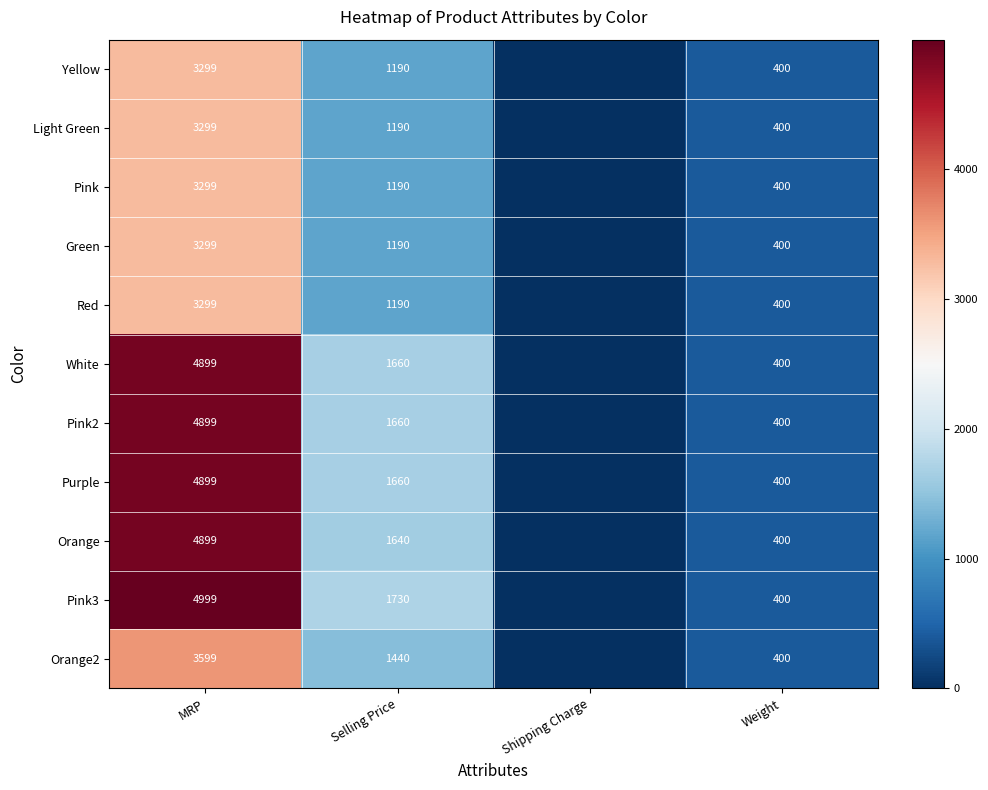

What is the difference between the Green values at MRP and Weight?

2899